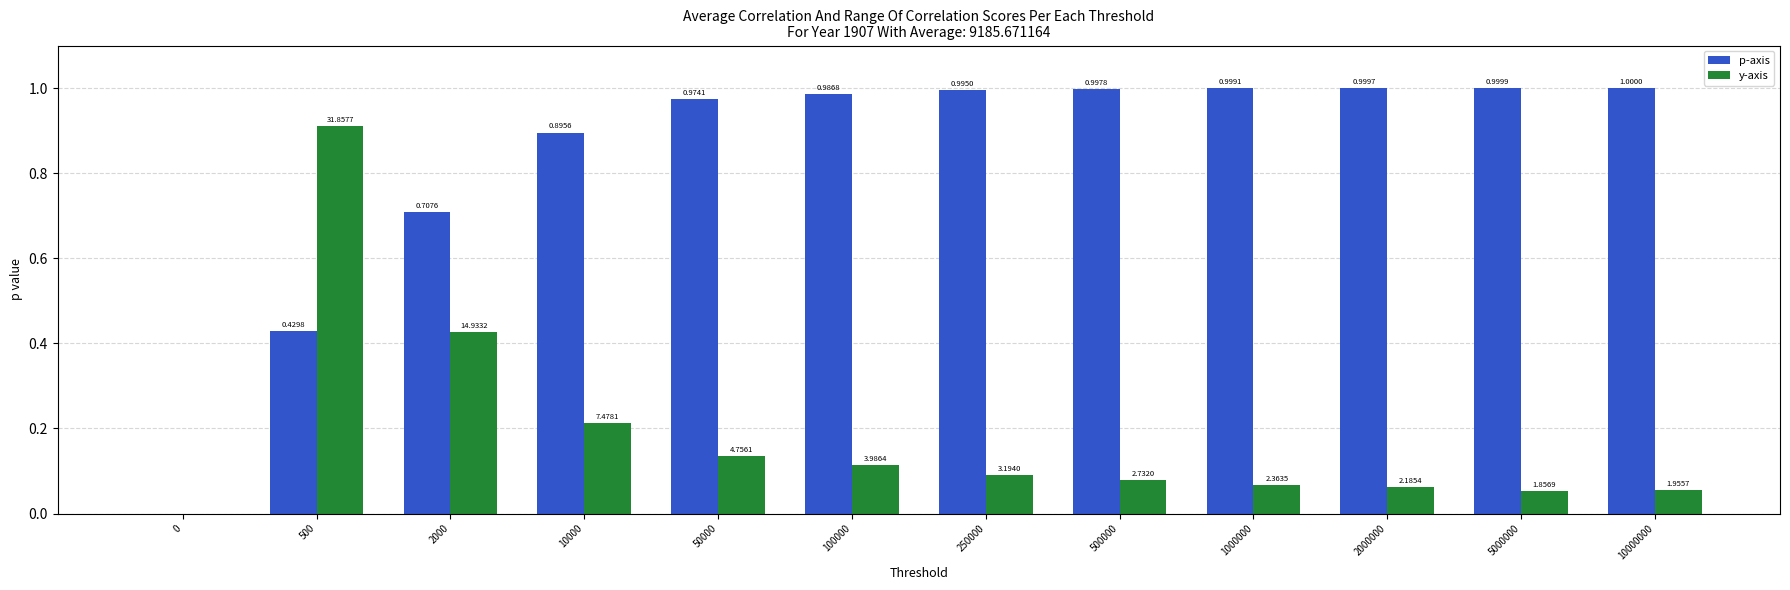

What value does the p-axis series have at 2000000?

1.0